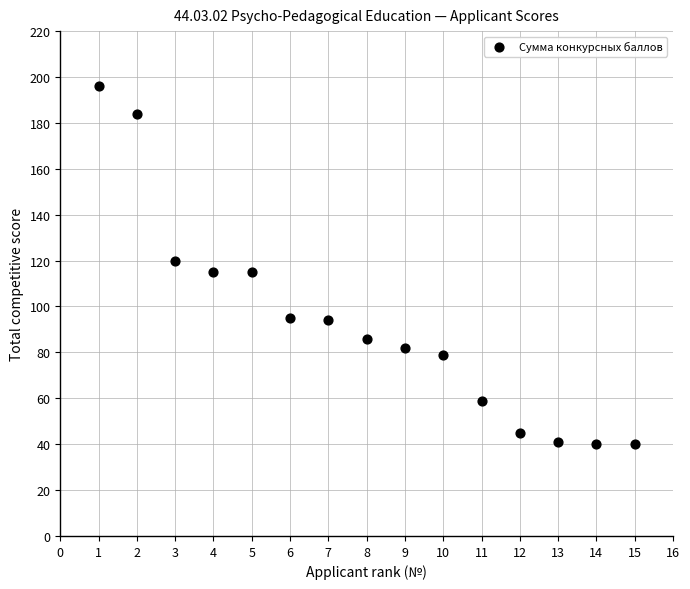

What is the range of Y values (max minus min)?

156